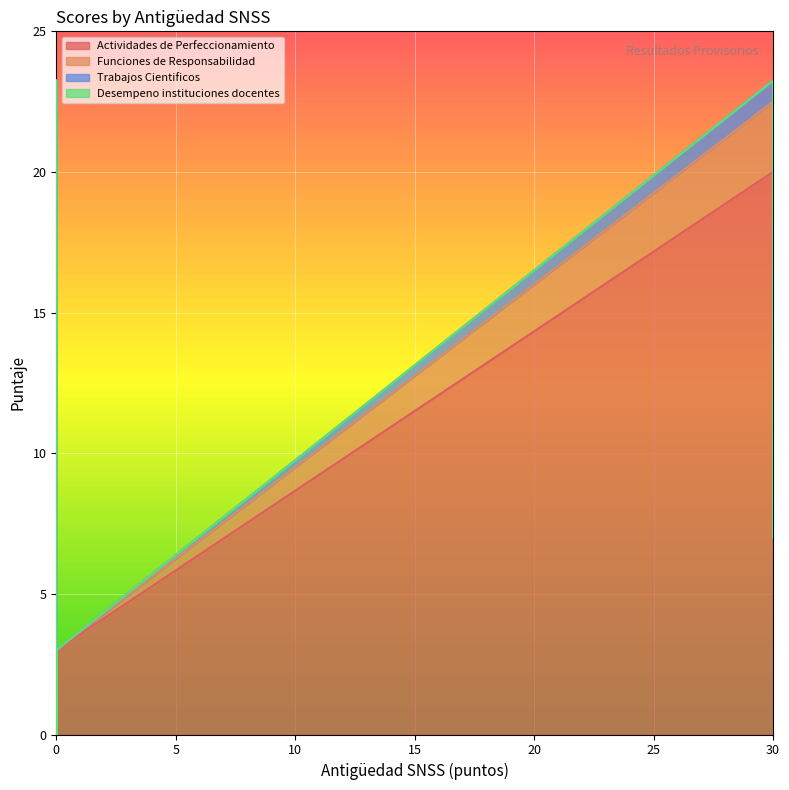

Between 0 and 30, which is larger?

30